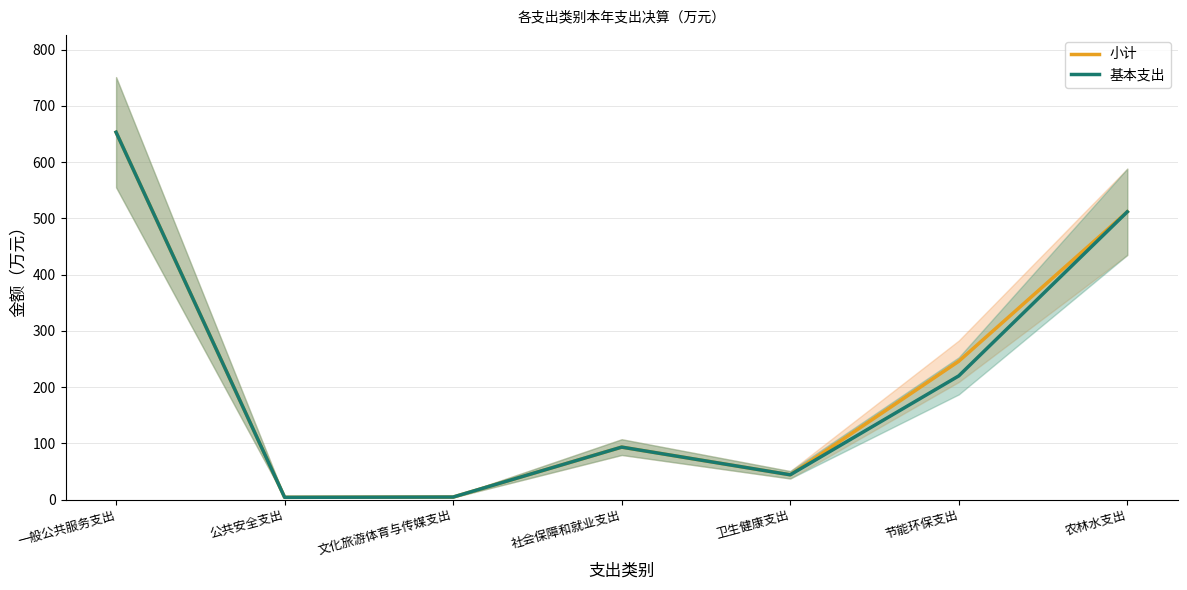

Which series has the widest spread of values?

小计